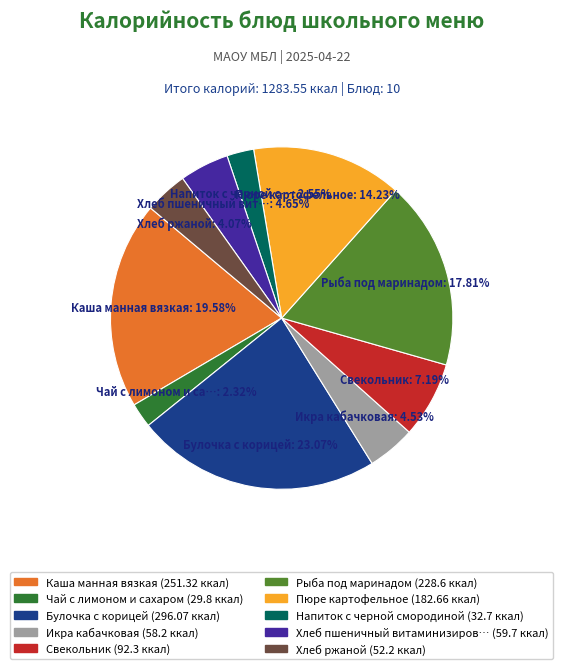

Does any single category account for the majority?

No